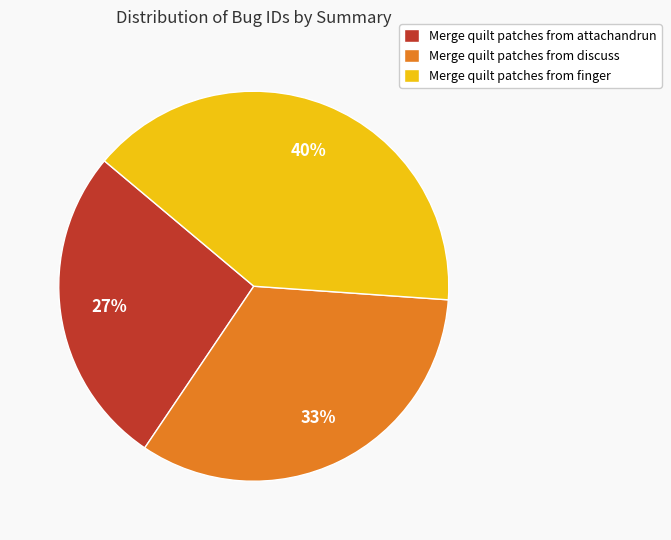

What is the smallest slice in the pie chart?

Merge quilt patches from attachandrun